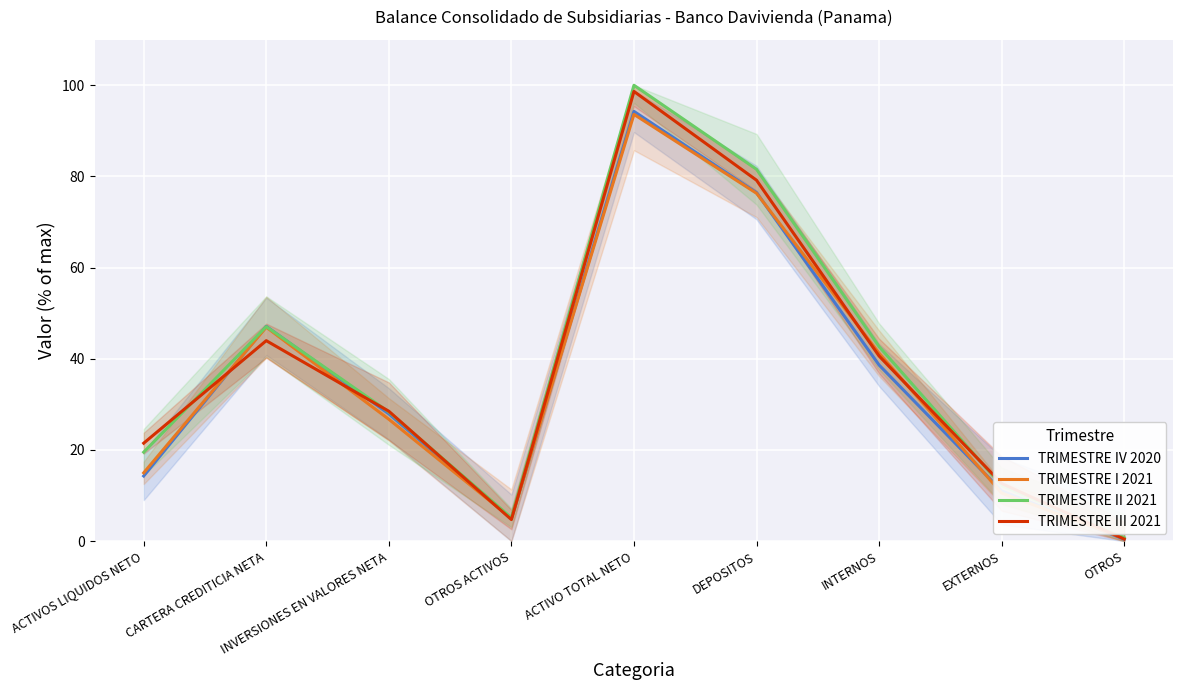

What is the total value across all series at CARTERA CREDITICIA NETA?

185.0